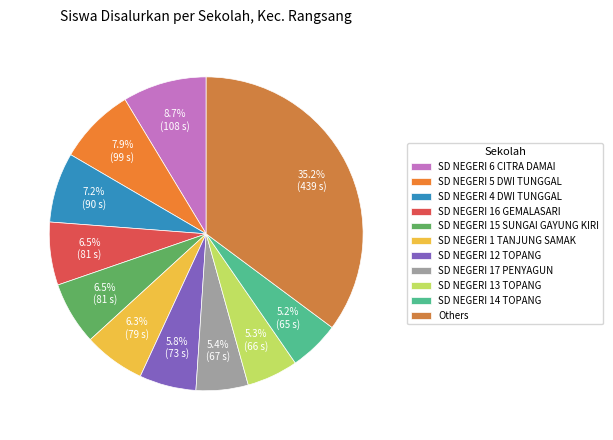

To the nearest percent, what is the difference between the largest and smallest slice percentages?

30%